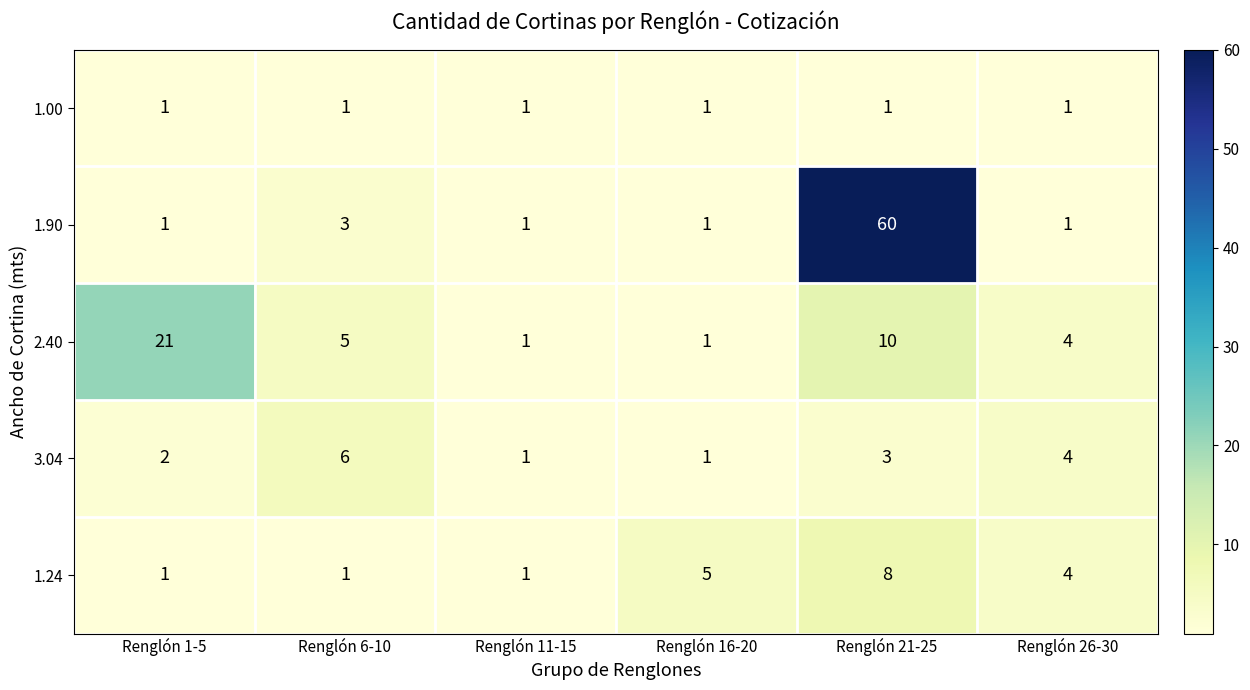

Which series has the largest range (max minus min)?

1.90